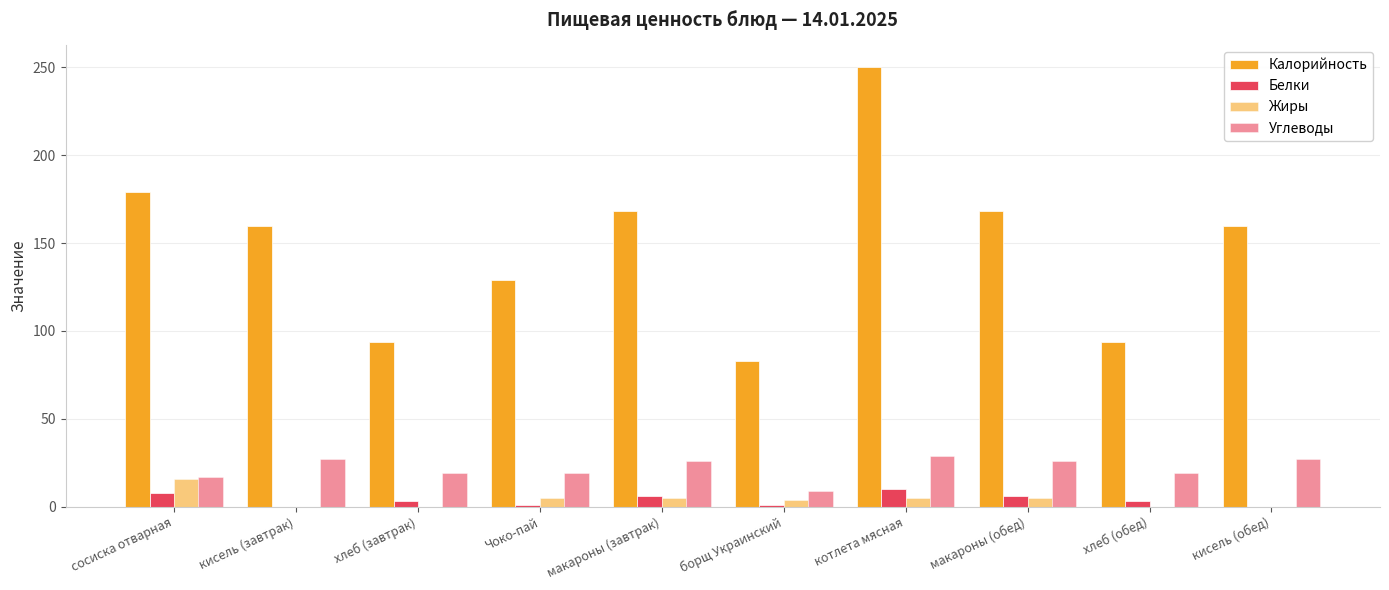

What is the sum of all Белки values?

38